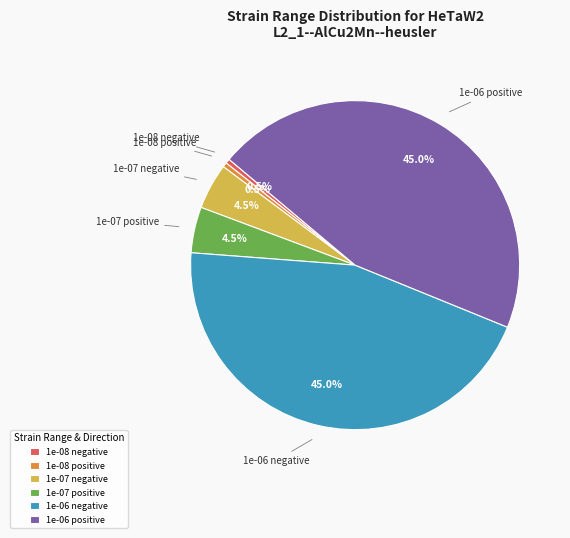

Does 1e-06 positive represent more than half of the total?

No